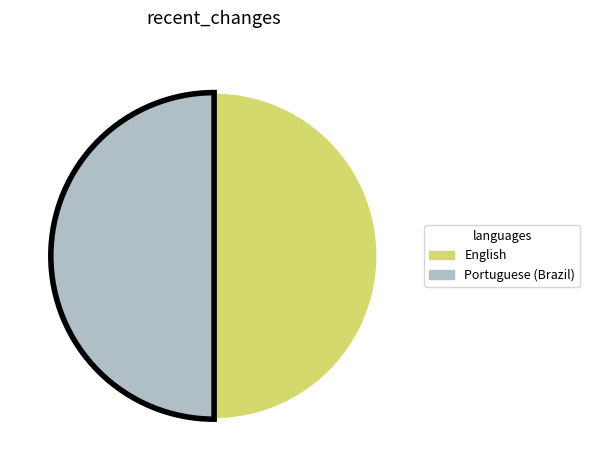

Which category has the biggest portion of the pie?

English